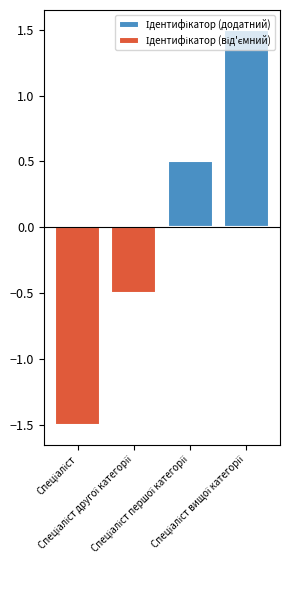

What is the difference between the Ідентифікатор (від'ємний) values at Спеціаліст другої категорії and Спеціаліст першої категорії?

0.5